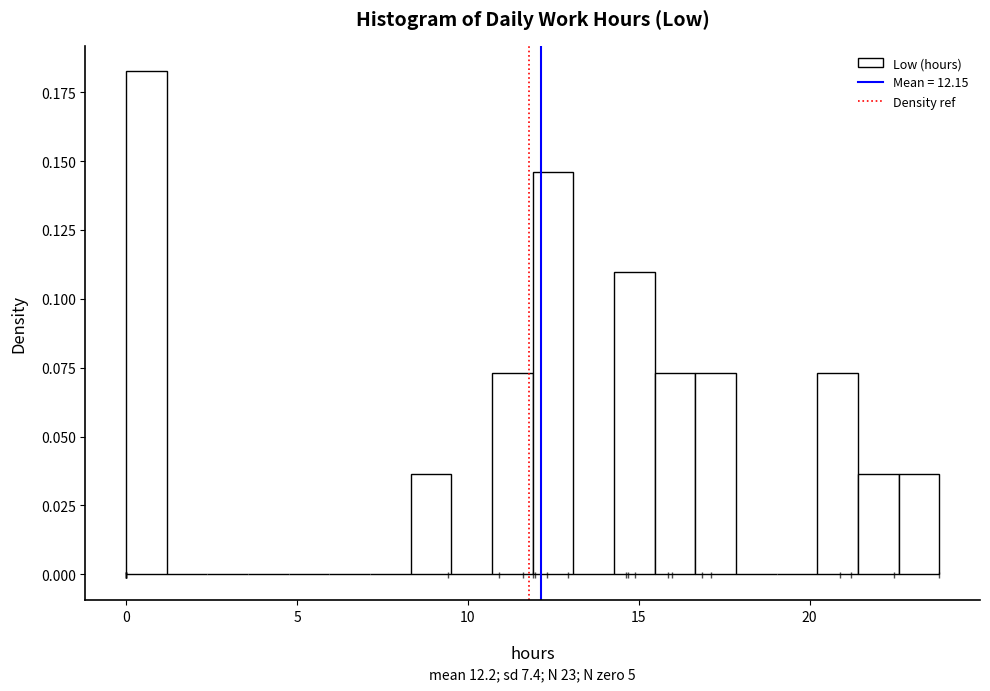

Read against the x-axis, roughly where is the centre of the tallest bar?

0.5